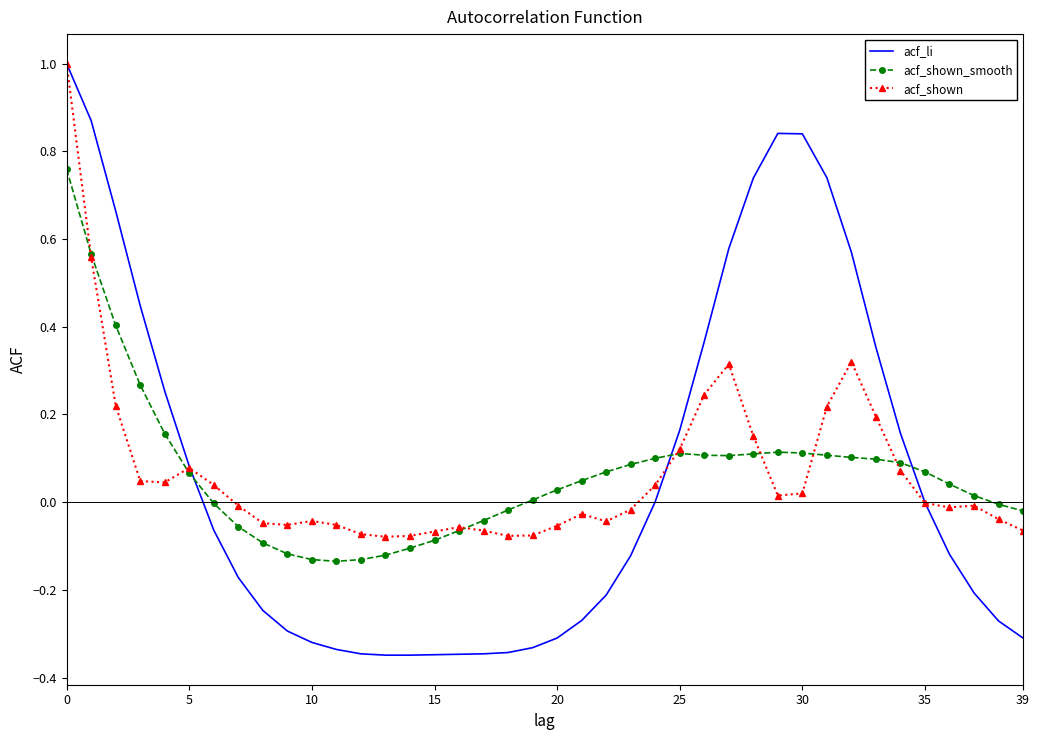

How many times do acf_li and acf_shown_smooth cross each other?

3